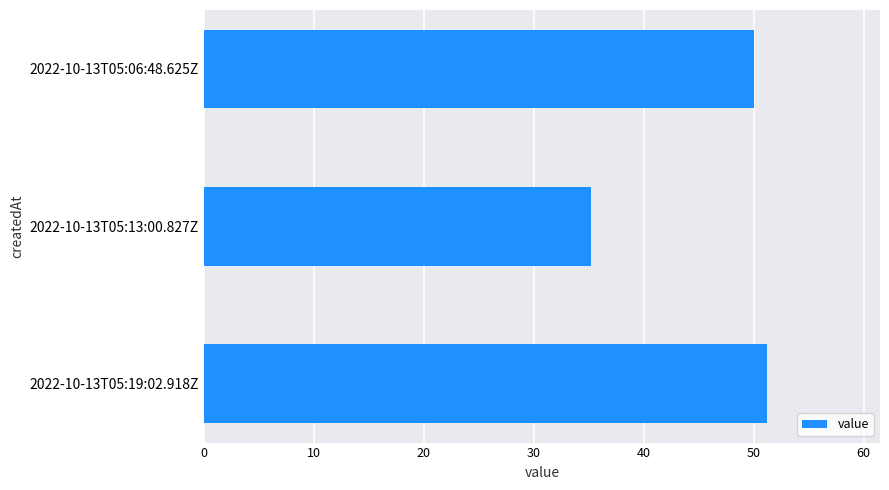

What is the difference between the maximum and minimum values?

16.0